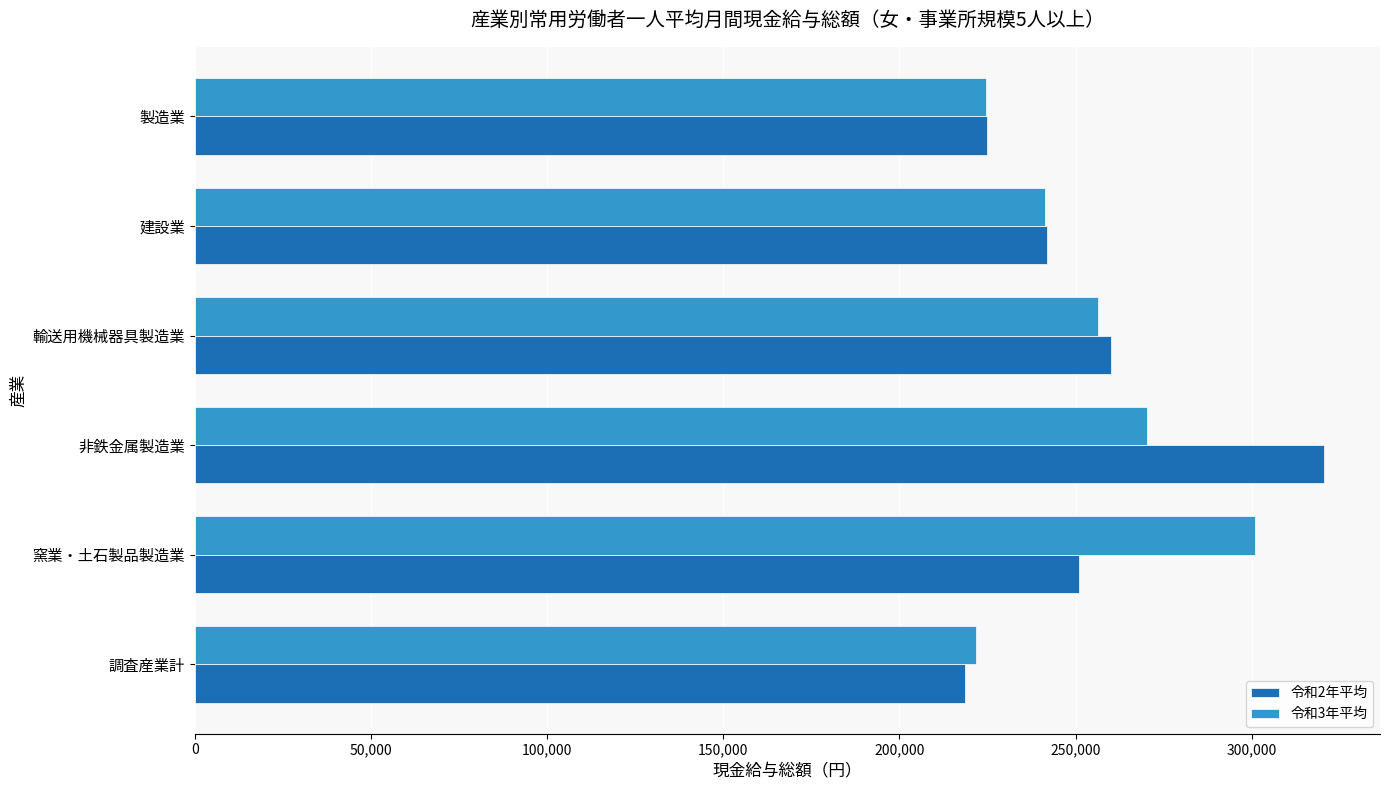

What is the total value across all series at 製造業?

449599